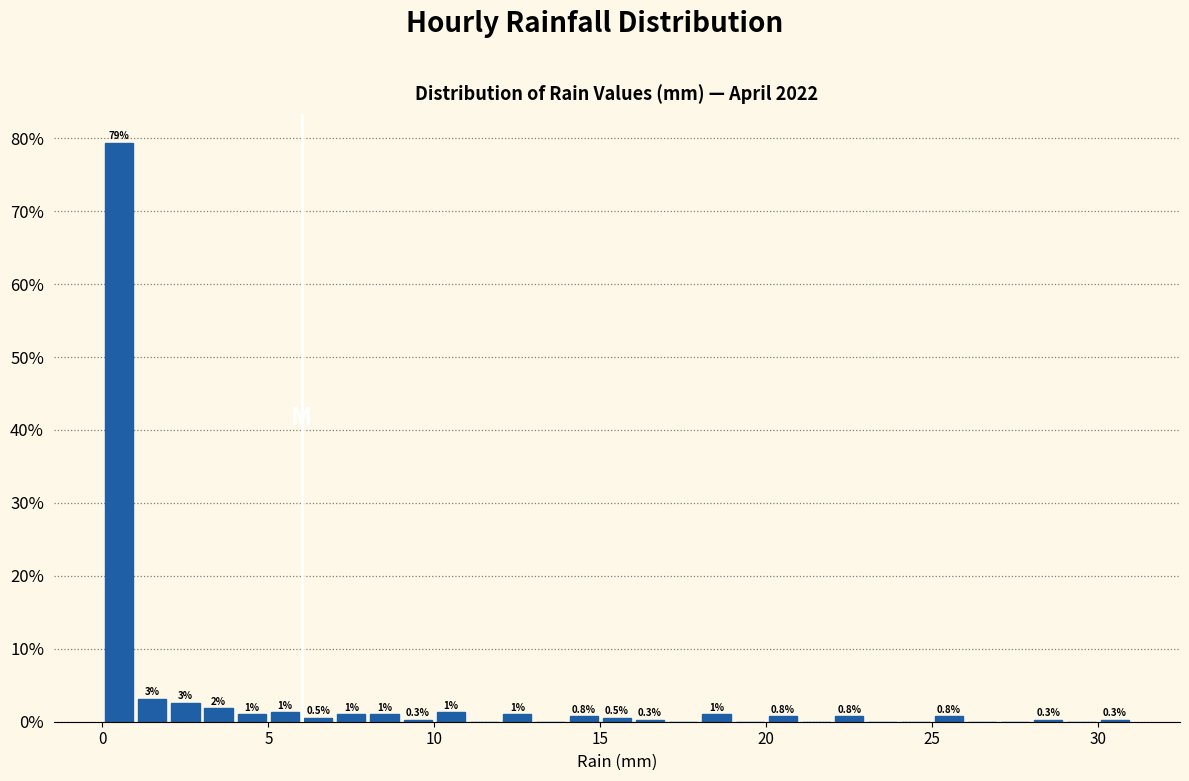

Around what value on the x-axis is the tallest bar? Give the approximate position of its centre, as read against the axis.

0.5